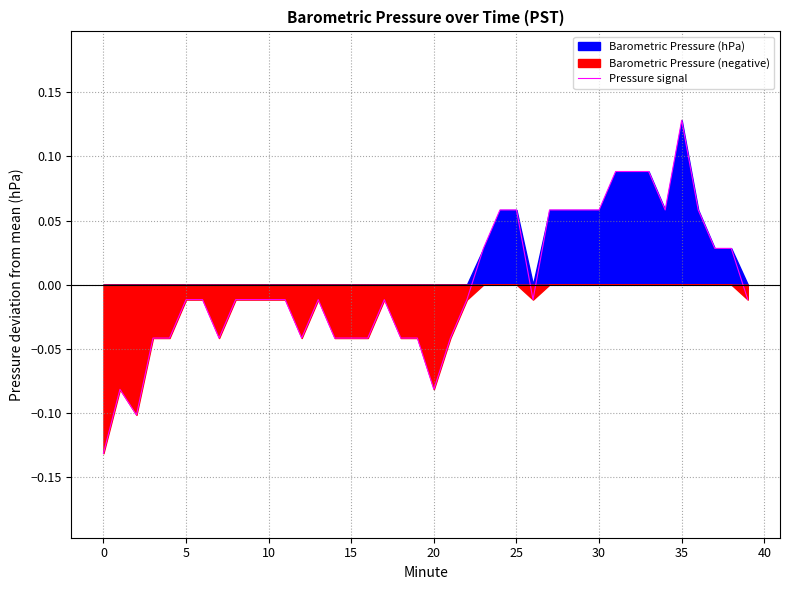

Which category has the highest value in the Pressure signal series?

35